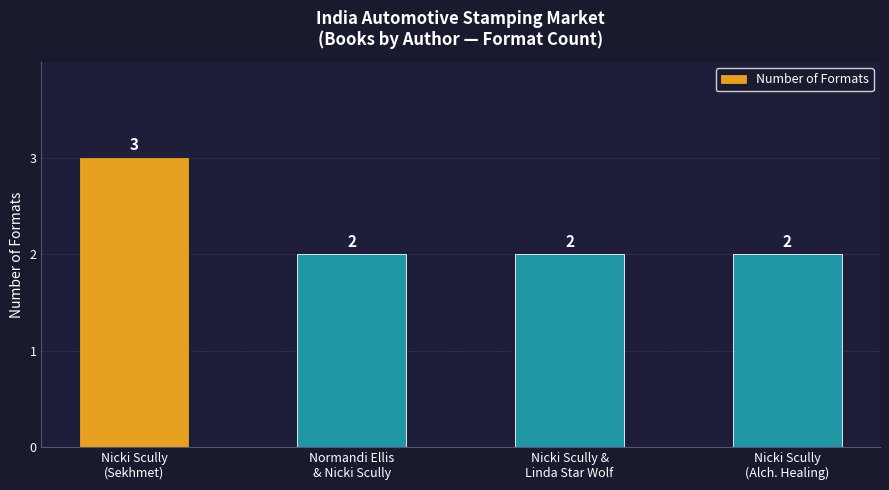

What is the value of the 1st bar from the left?

3